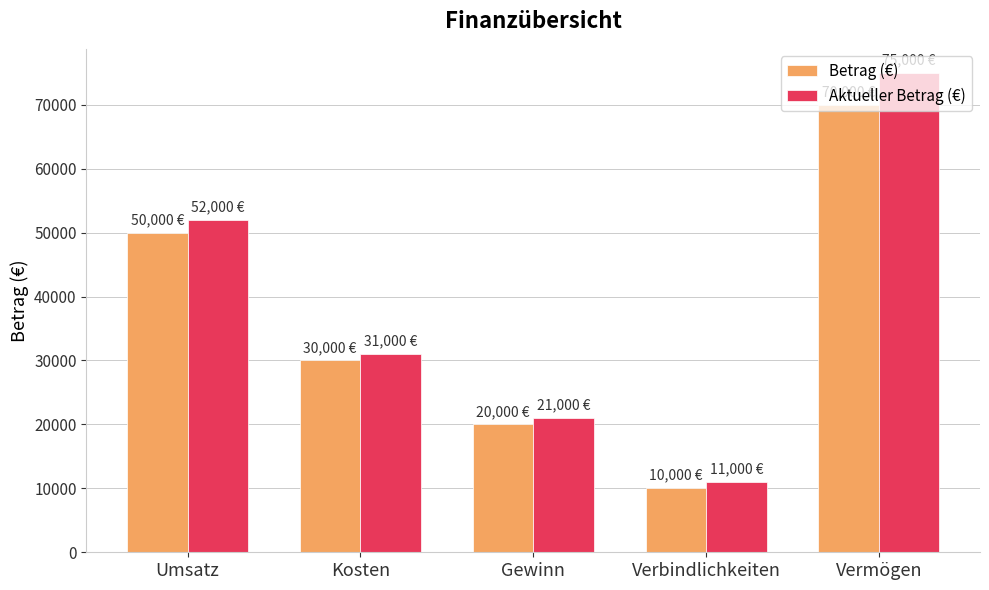

What is the average value of the Aktueller Betrag (€) series?

38000